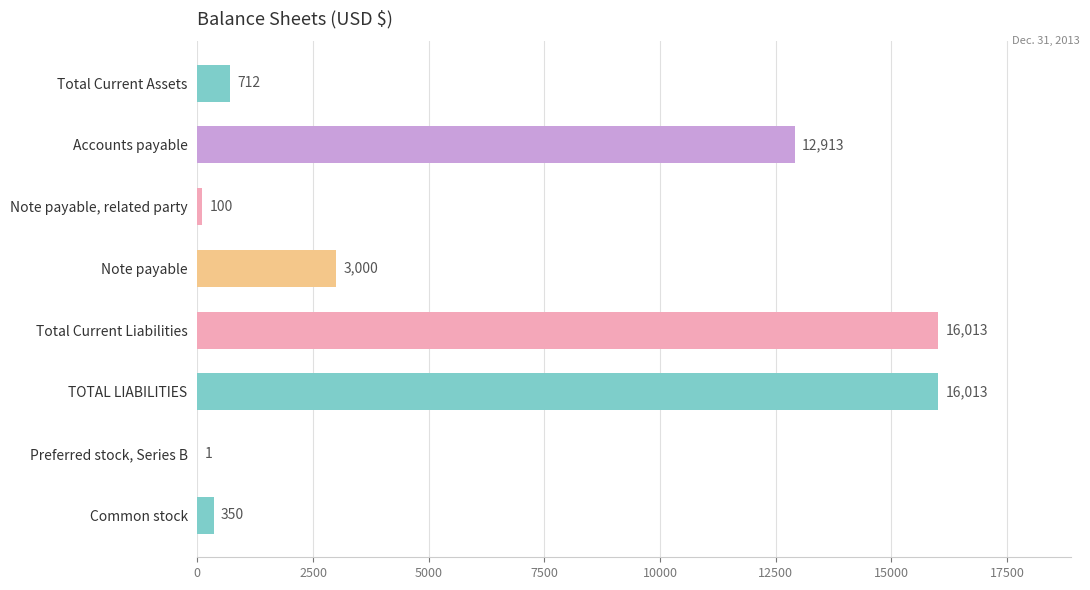

What is the change in value from Accounts payable to Common stock?

-12563